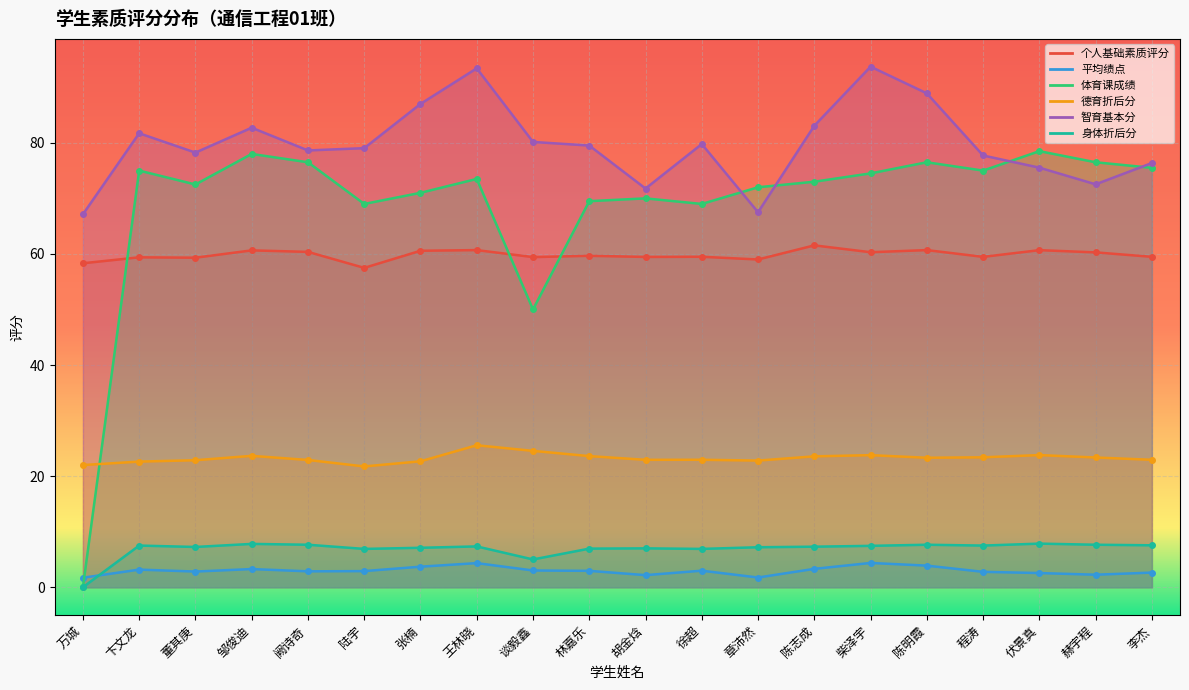

At which category does the chart reach its peak across all series?

柴泽宇